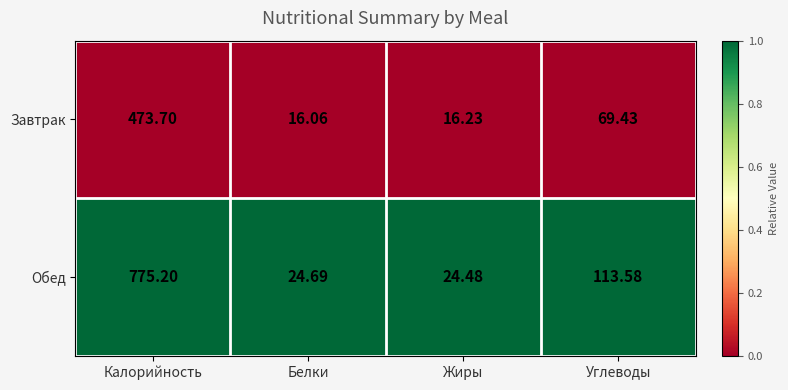

Between Калорийность and Жиры, which series saw the biggest shift?

Обед